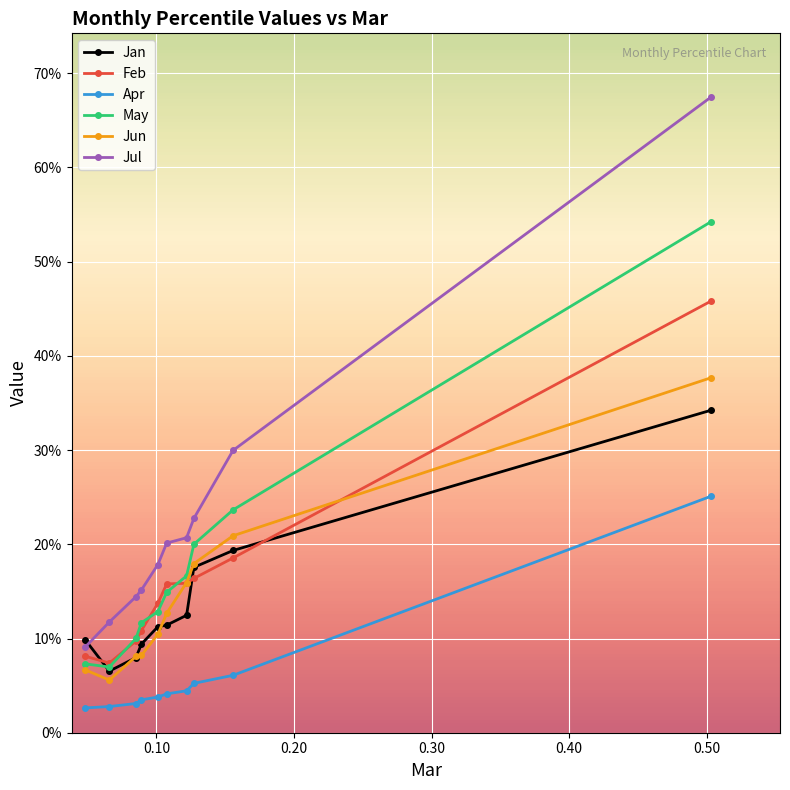

How many interior local valleys does the Jun series have?

1